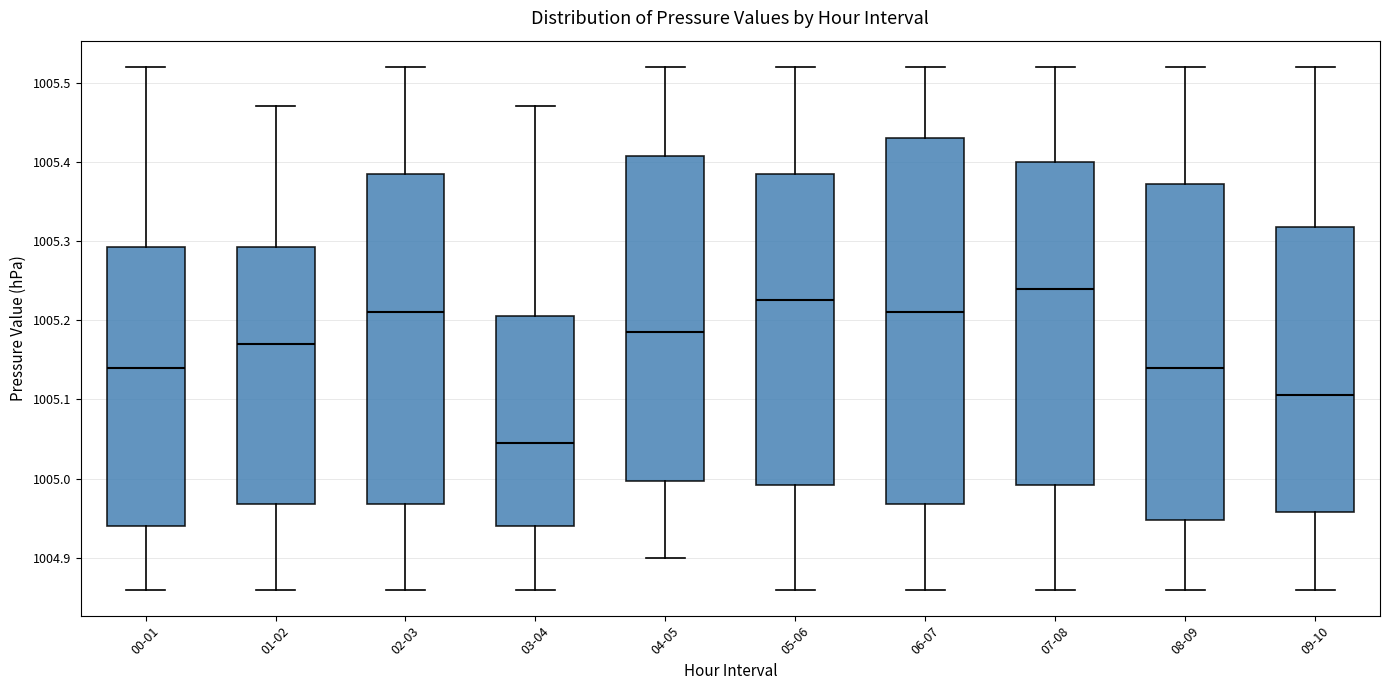

Reading left to right, transcribe this box plot: for each box, give where its median line is, the range the box spans, and where its two whiskers end, as read against the y-axis. The values are not printed on the chart, so give them approximately, as read against the axis.

00-01: median 1005.14, box 1004.94 to 1005.29, whiskers 1004.86 to 1005.52
01-02: median 1005.17, box 1004.97 to 1005.29, whiskers 1004.86 to 1005.47
02-03: median 1005.21, box 1004.97 to 1005.39, whiskers 1004.86 to 1005.52
03-04: median 1005.05, box 1004.94 to 1005.21, whiskers 1004.86 to 1005.47
04-05: median 1005.19, box 1005.00 to 1005.41, whiskers 1004.90 to 1005.52
05-06: median 1005.23, box 1004.99 to 1005.39, whiskers 1004.86 to 1005.52
06-07: median 1005.21, box 1004.97 to 1005.43, whiskers 1004.86 to 1005.52
07-08: median 1005.24, box 1004.99 to 1005.40, whiskers 1004.86 to 1005.52
08-09: median 1005.14, box 1004.95 to 1005.37, whiskers 1004.86 to 1005.52
09-10: median 1005.11, box 1004.96 to 1005.32, whiskers 1004.86 to 1005.52